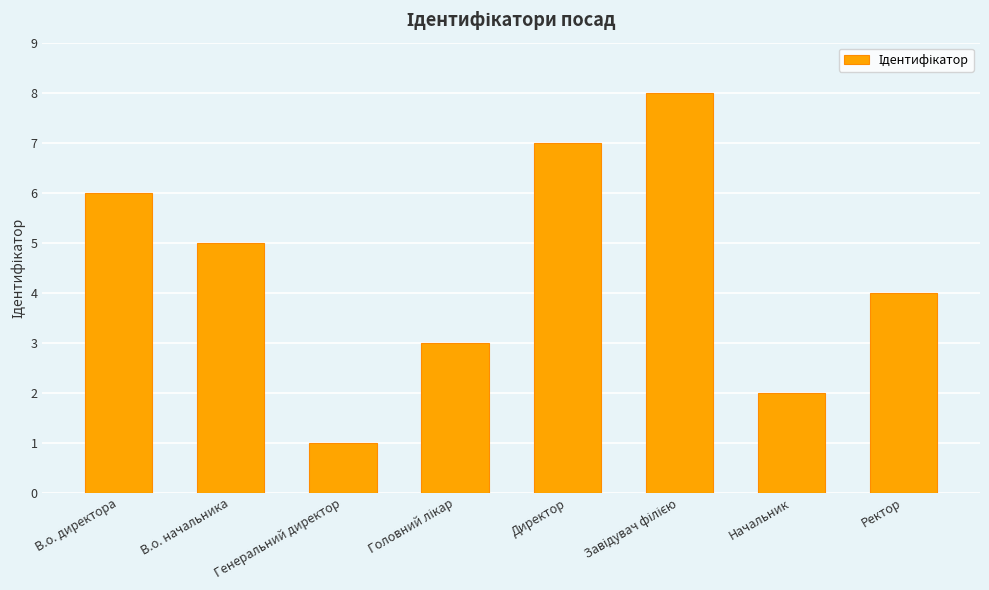

True or false: the data shows 2 at В.о. начальника.

False